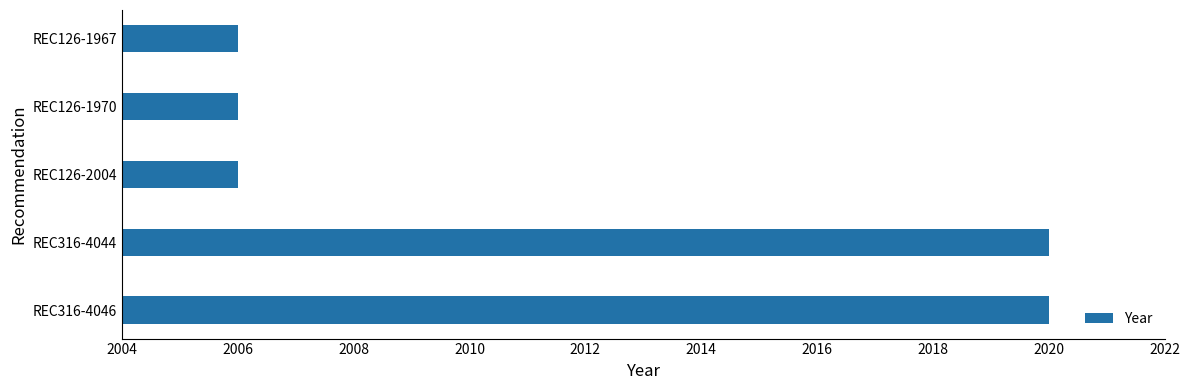

How many categories are shown in the chart?

5